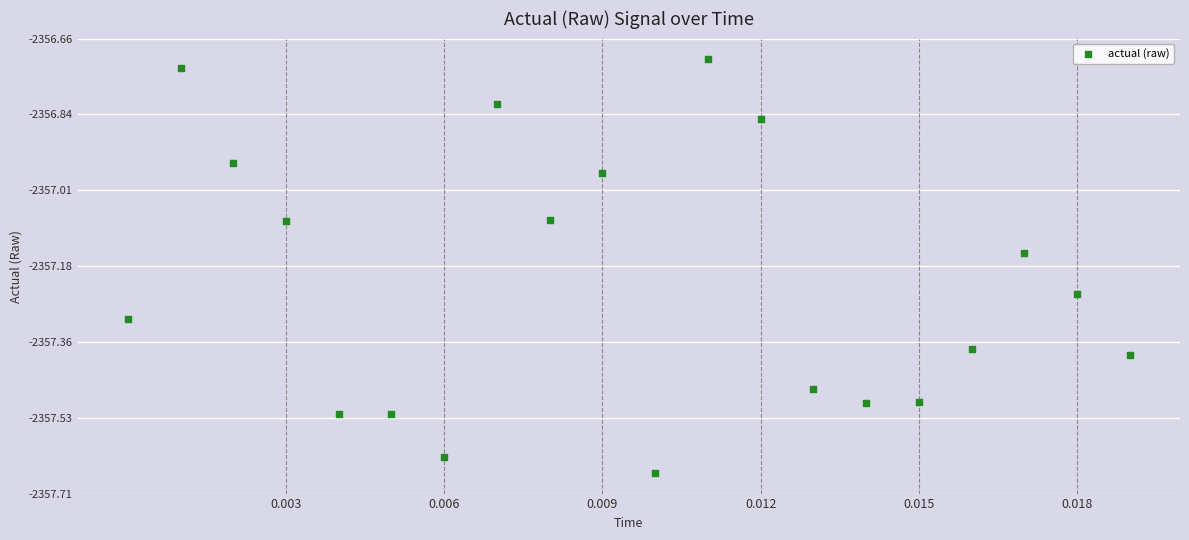

What is the range of Y values (max minus min)?

0.9